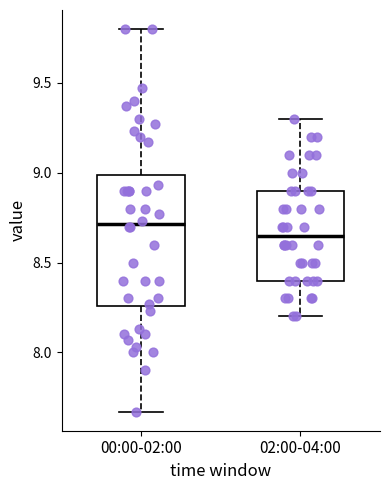

Which box's median line is the highest?

00:00-02:00